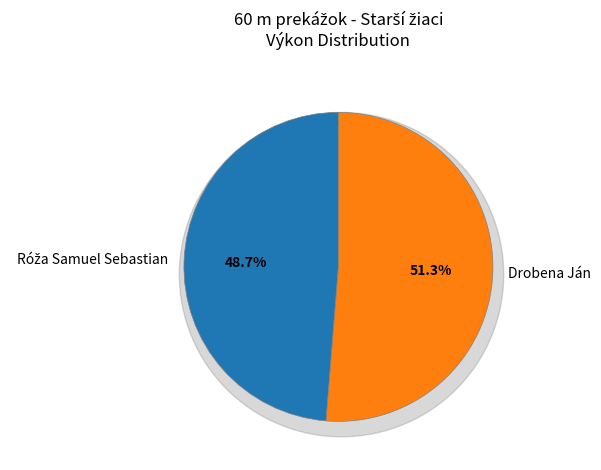

Do Róža Samuel Sebastian and Drobena Ján together represent more than half of the pie?

Yes